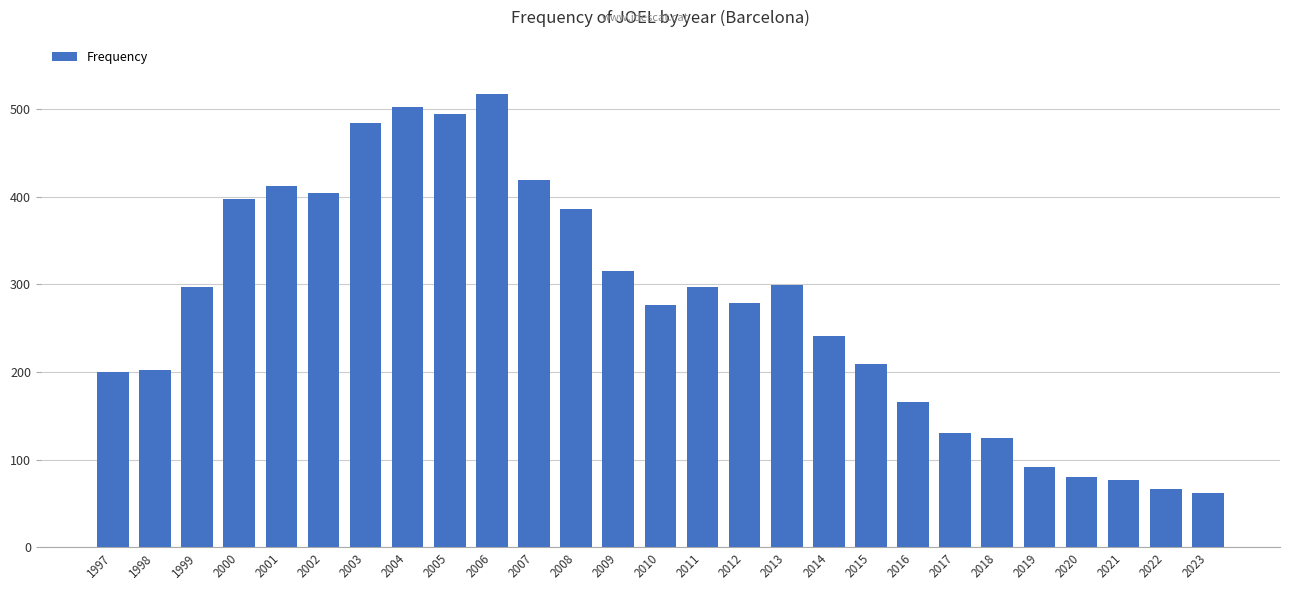

What is the difference between the values at 2017 and 2007?

289